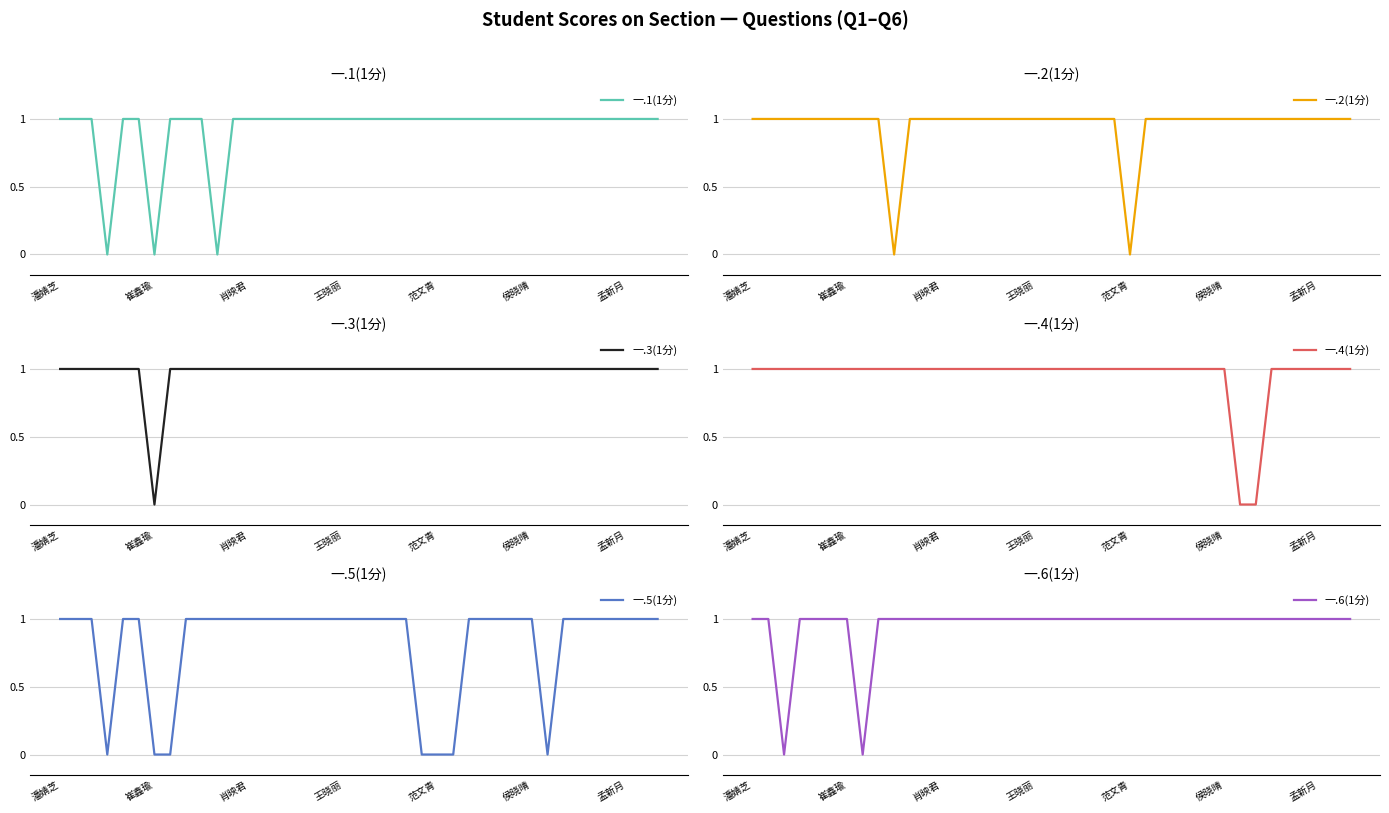

Is it true that 一.2(1分) equals 0 at 38?

False